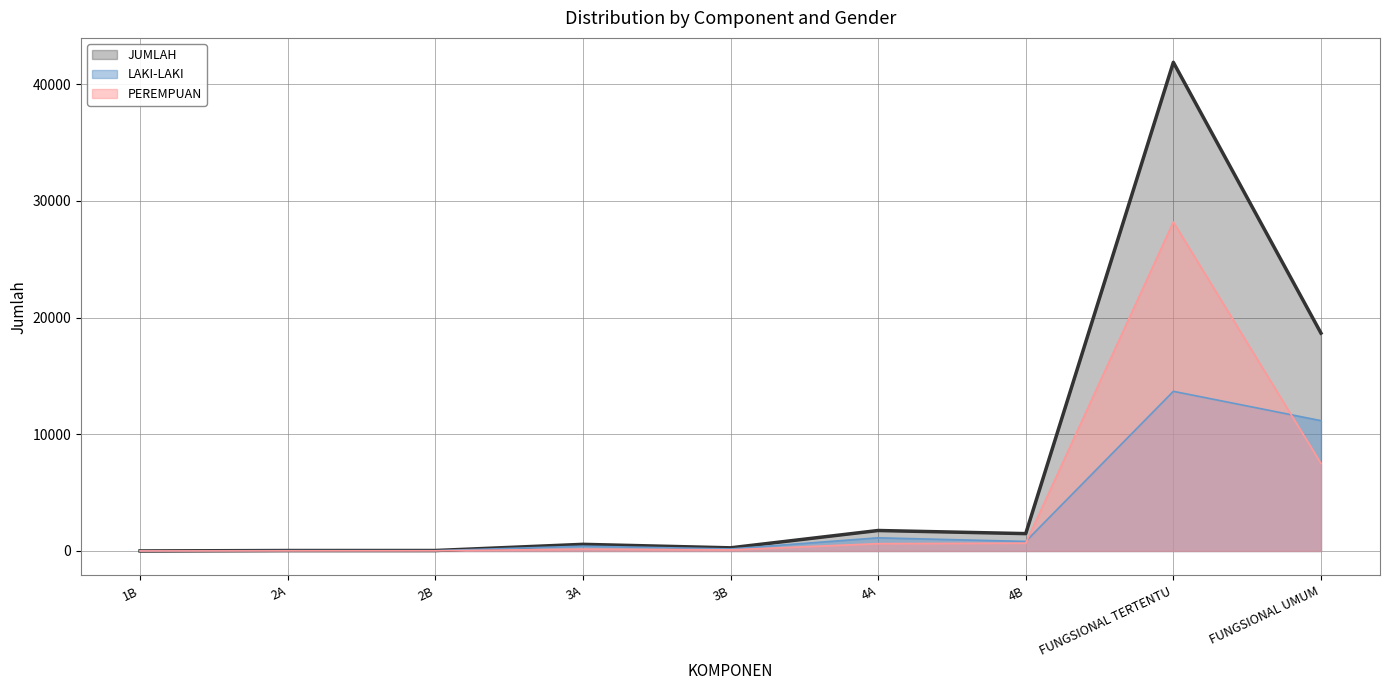

What is the highest value of the LAKI-LAKI series?

13682